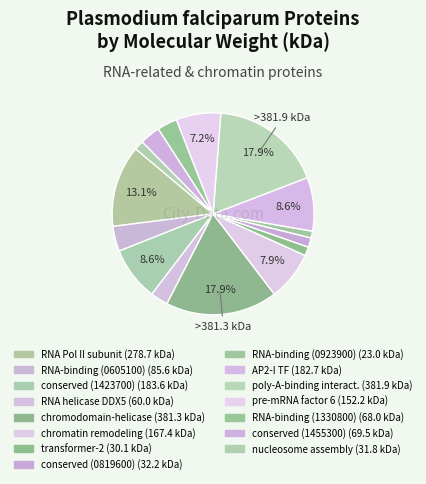

What is the largest slice in the pie chart?

polyadenylate-binding protein-interacting